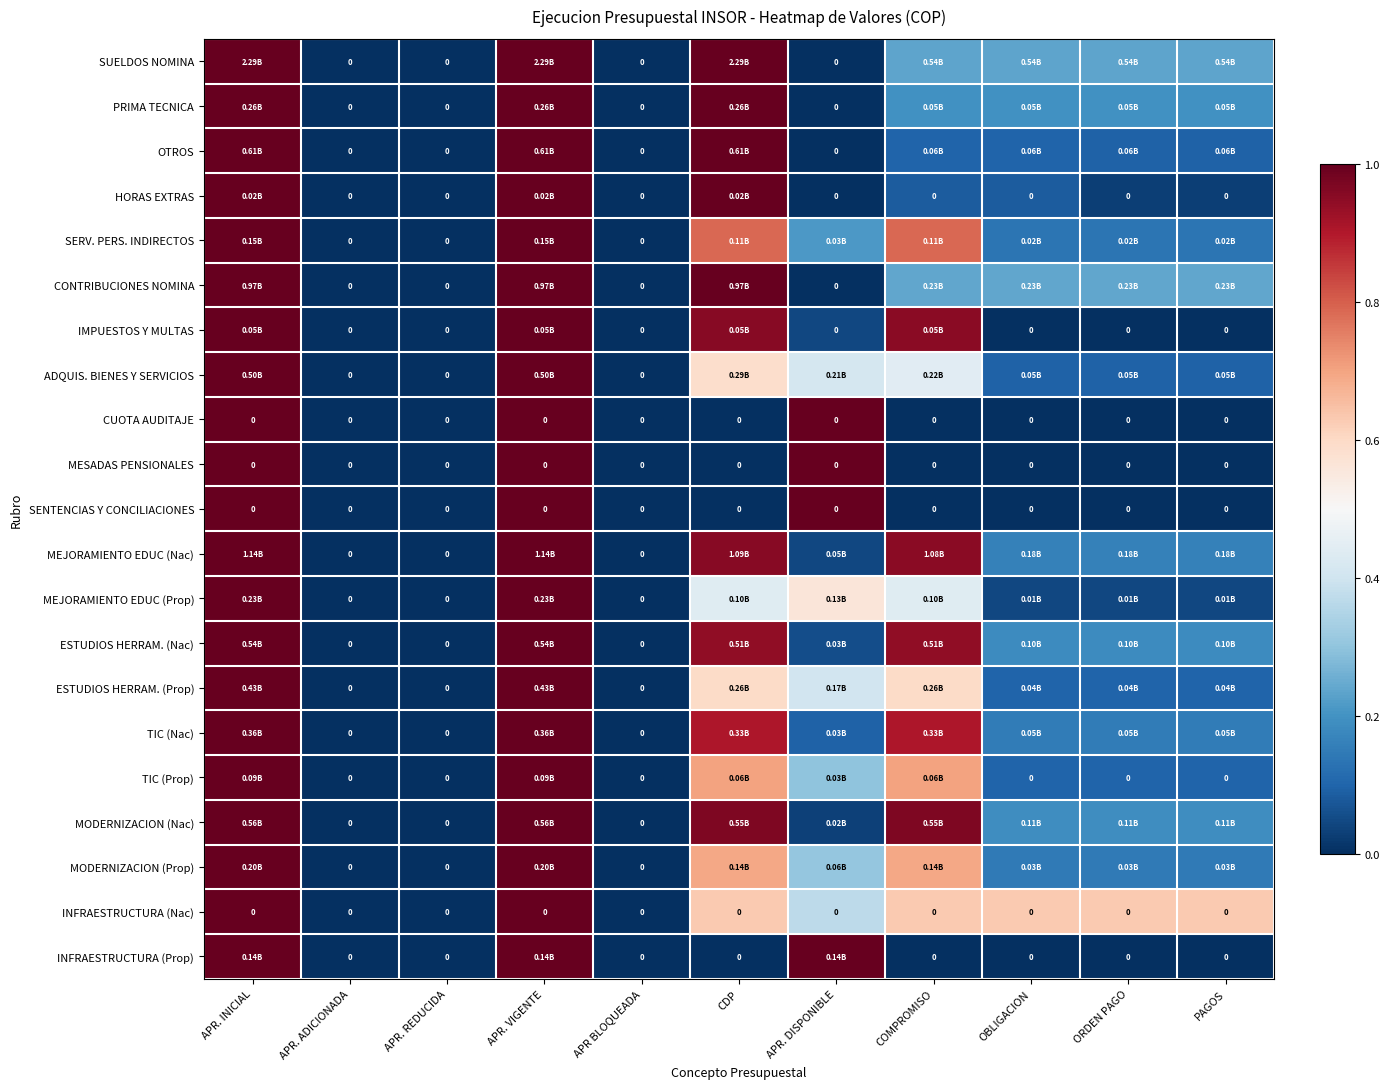

Where is SENTENCIAS Y CONCILIACIONES nearest to the value 0?

APR. ADICIONADA